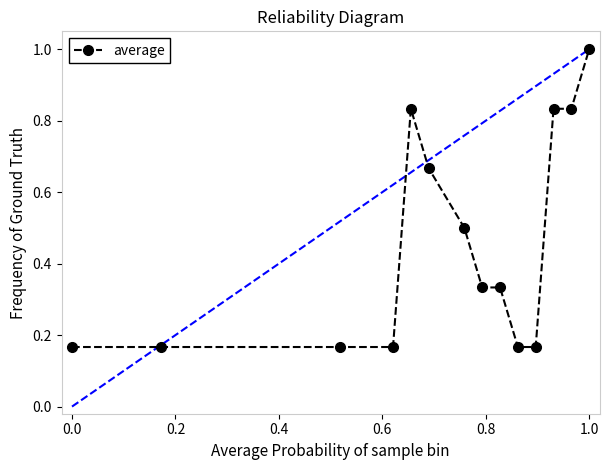

What is the value of the 7th point from the left?

0.5